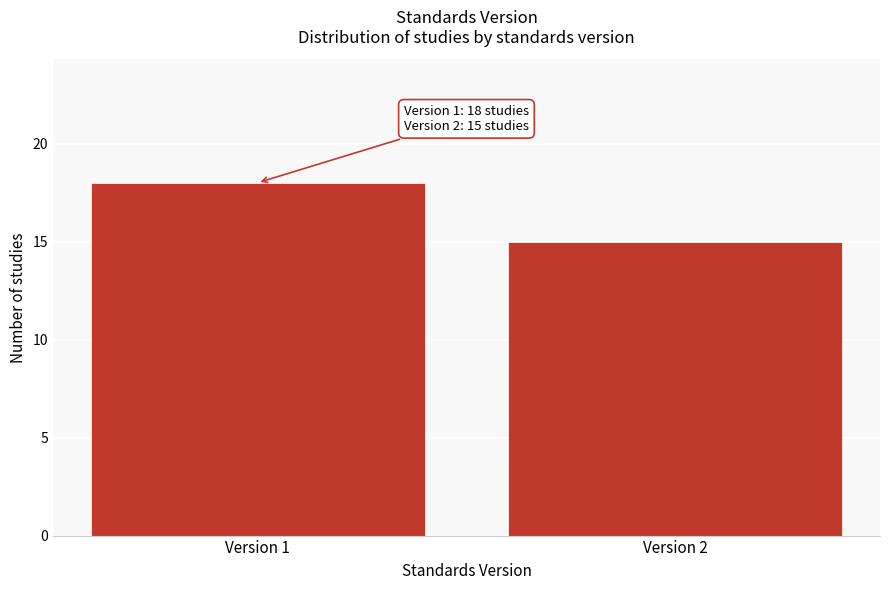

Reading right to left, list all the values displayed in this chart.

15	18